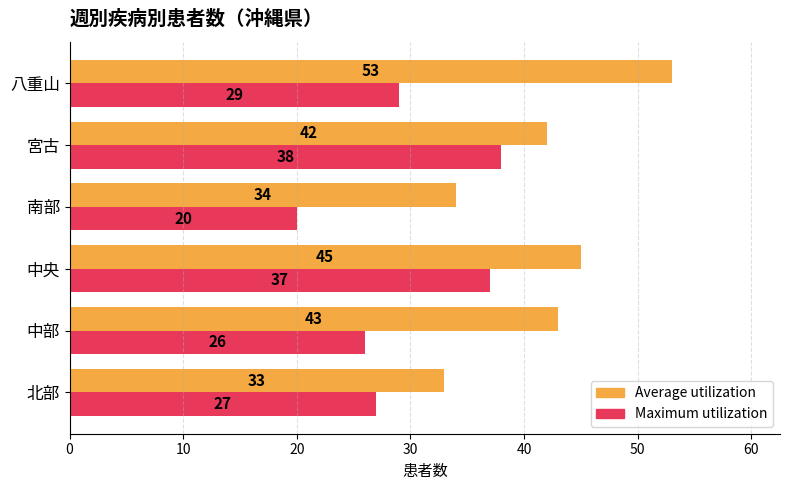

Rank the series by their average value, from lowest to highest.

Maximum utilization, Average utilization